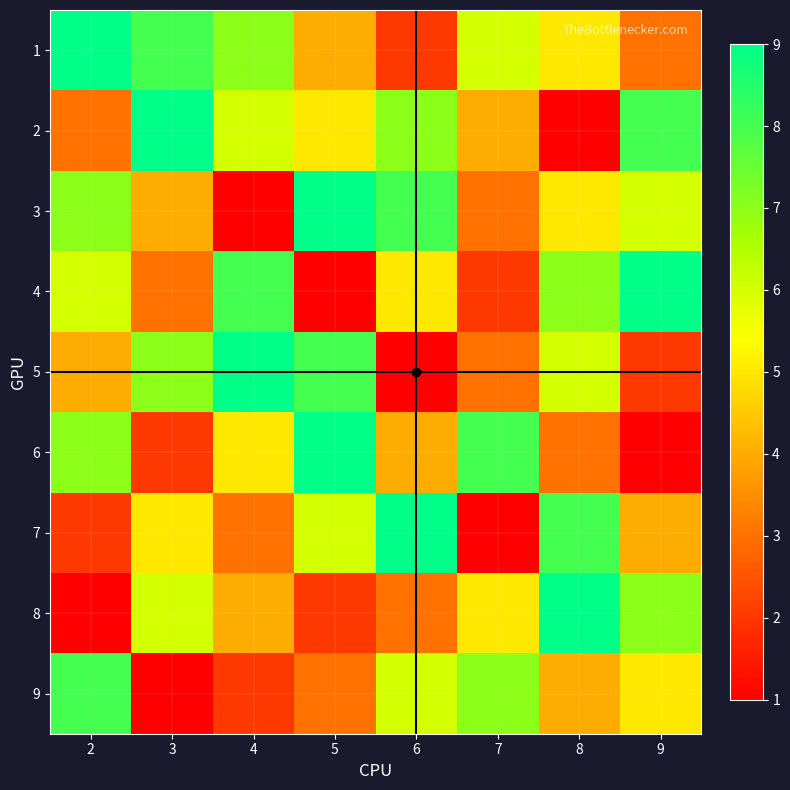

How many categories are shown in the chart?

8